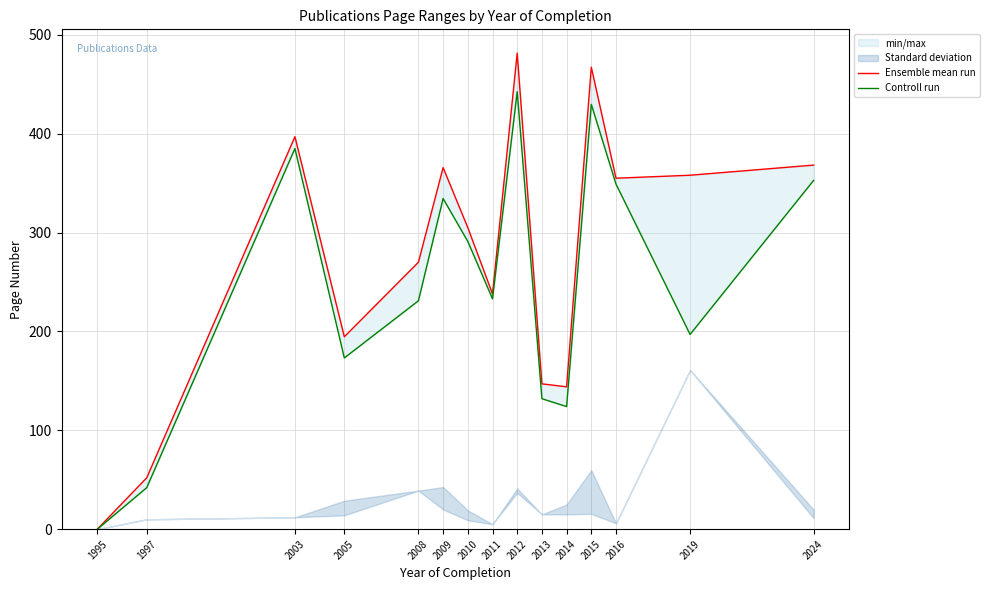

Rank the series by their maximum value, from lowest to highest.

Controll run, Ensemble mean run